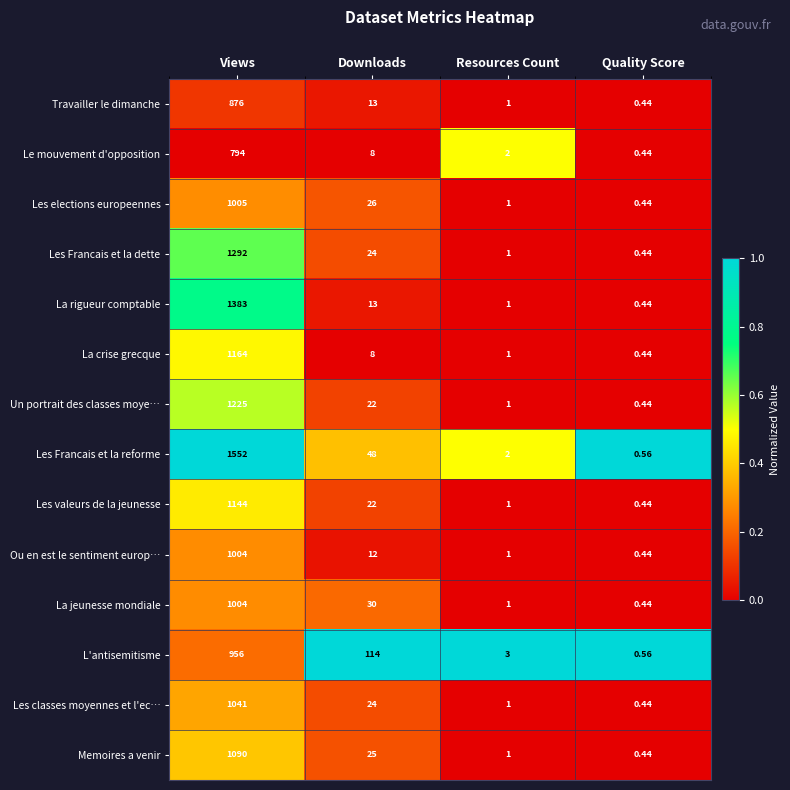

Which series has the largest range (max minus min)?

Les Francais et la reforme